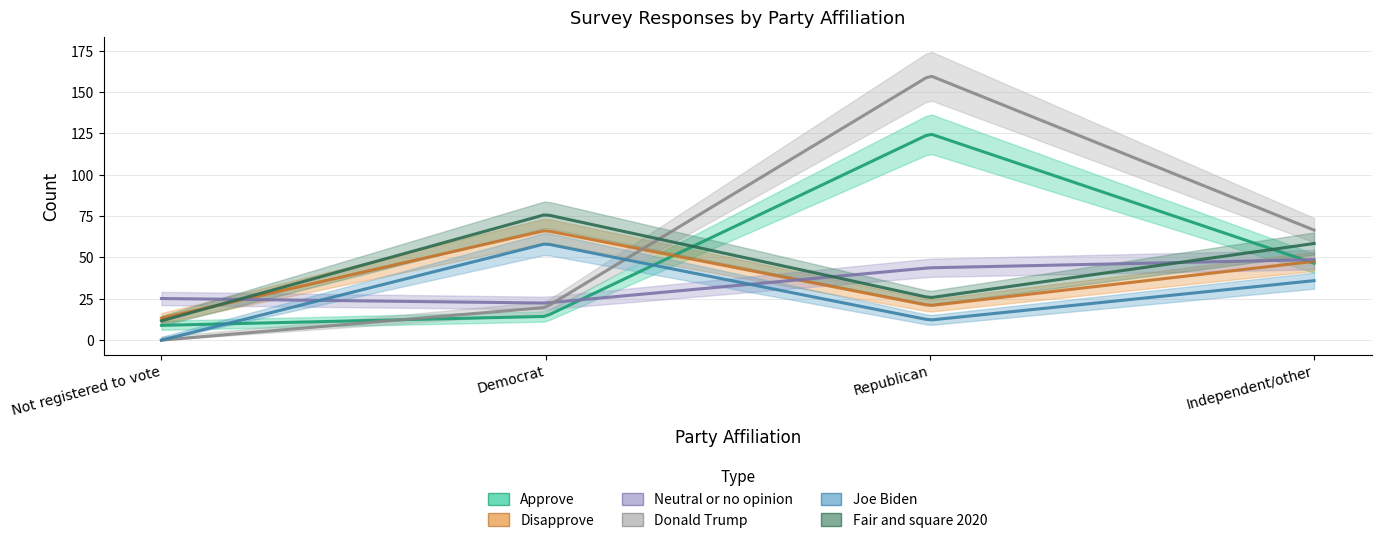

At which category does Joe Biden reach its first local valley?

Republican